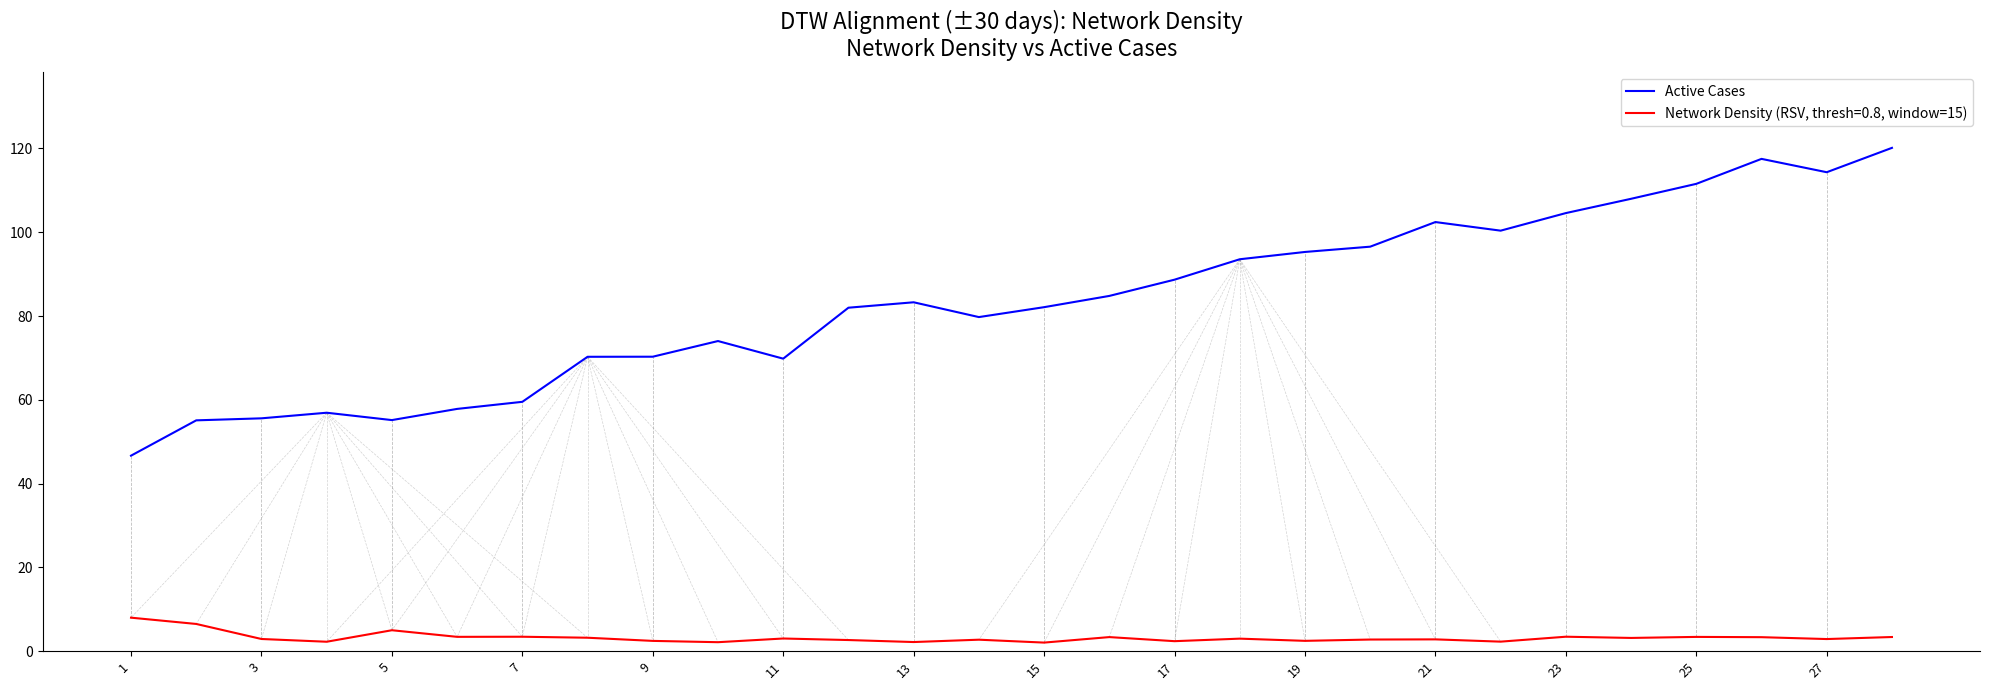

Which series has the largest total across all categories?

Active Cases